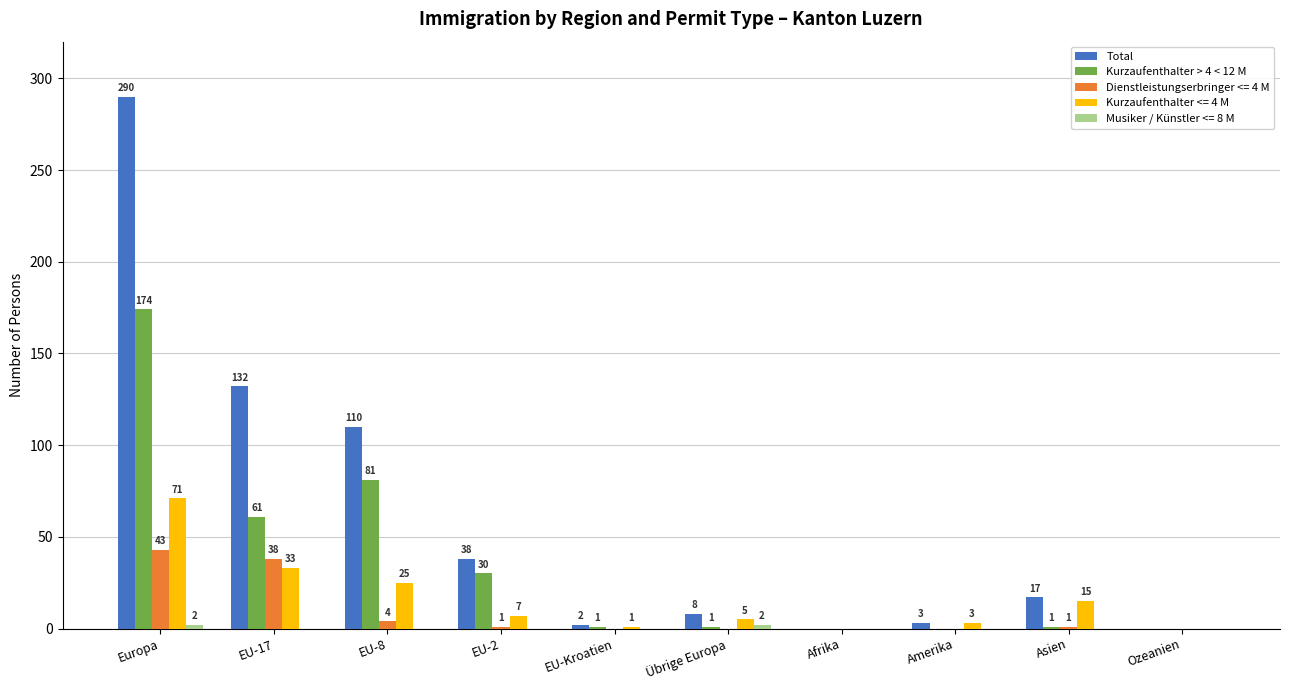

Where does the Total series first go above 17?

Europa